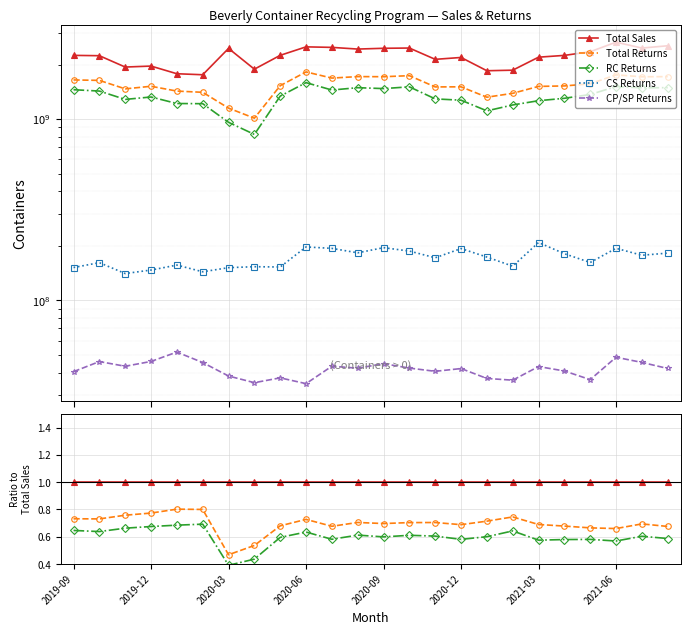

Is this an area chart (filled region under the line)?

No